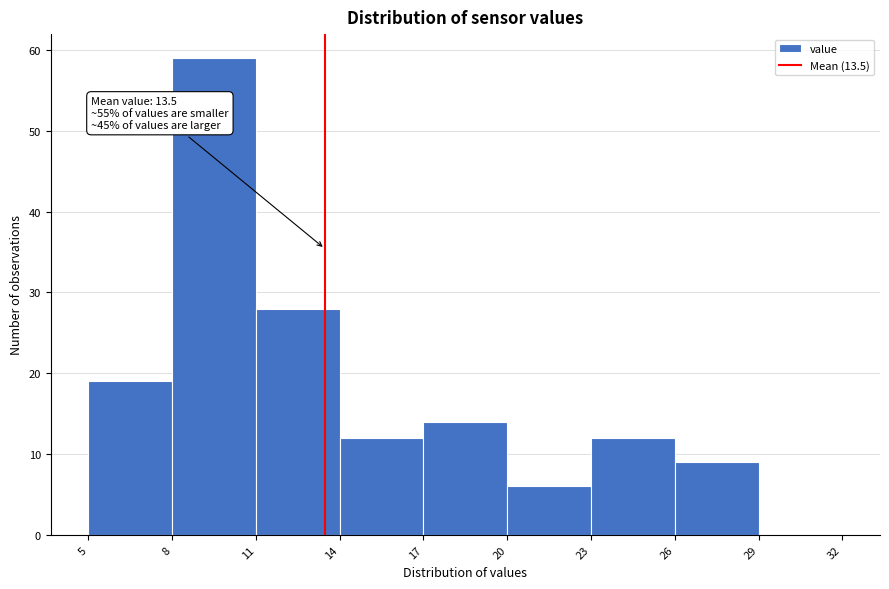

Which range on the x-axis has the tallest bar?

8 to 11